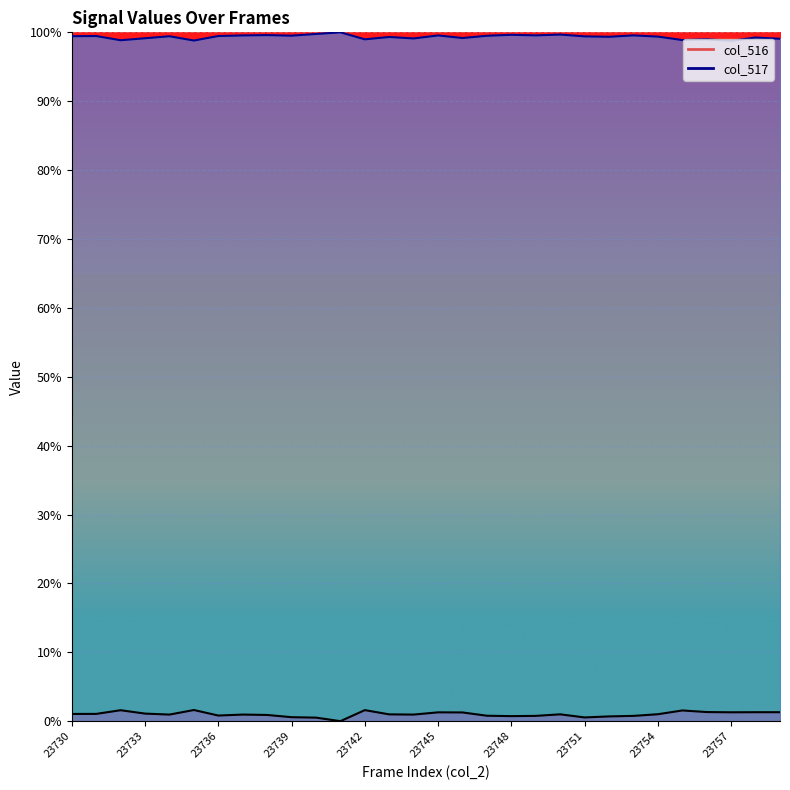

In col_516, how many points are lower than both neighbors (excluding endpoints)?

7